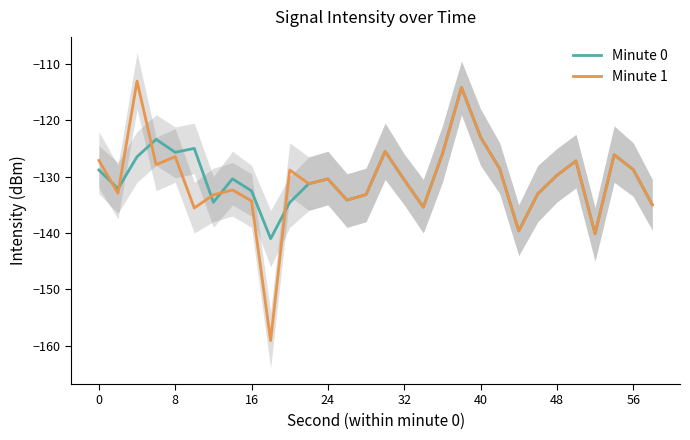

What is the difference between the maximum and minimum values in the Minute 1 series?

46.1